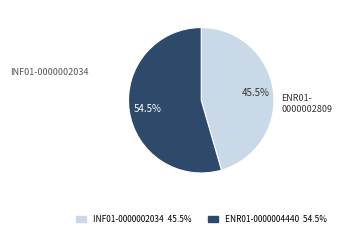

Rank the categories by value from highest to lowest.

ENR01-0000004440, INF01-0000002034